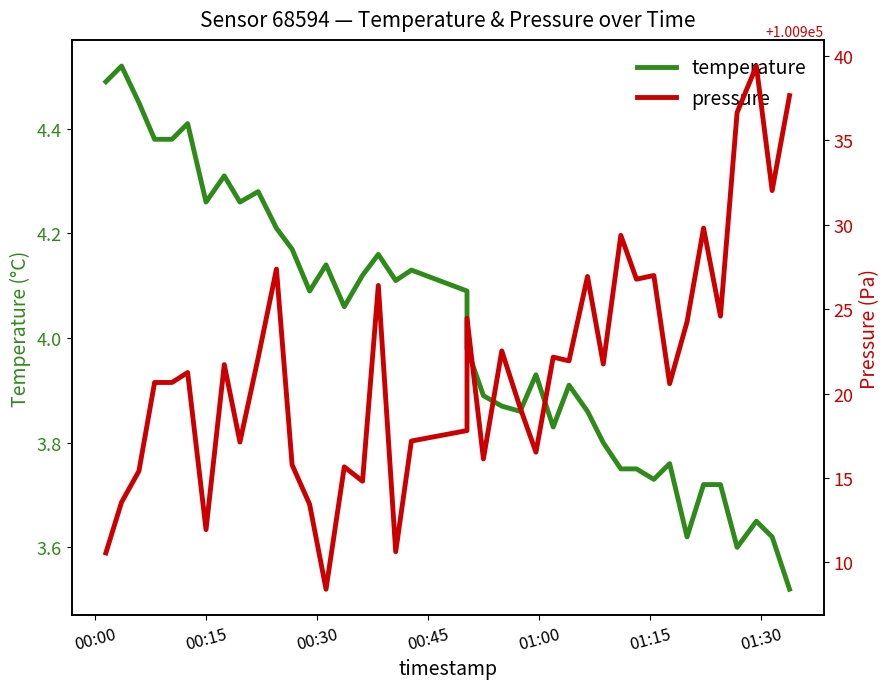

Rank the series by their maximum value, from lowest to highest.

temperature, pressure